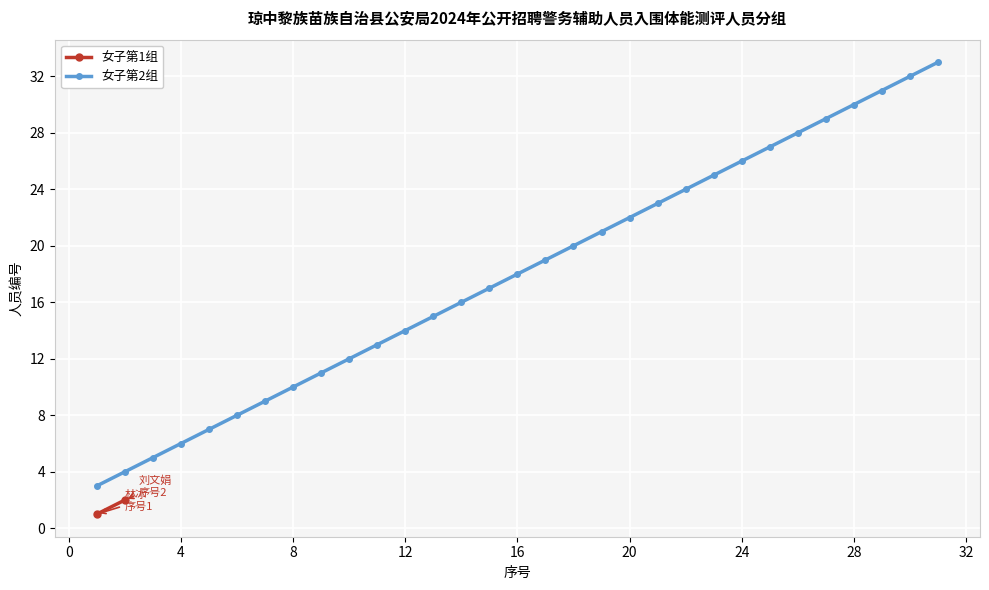

What is the highest value of the 女子第2组 series?

33